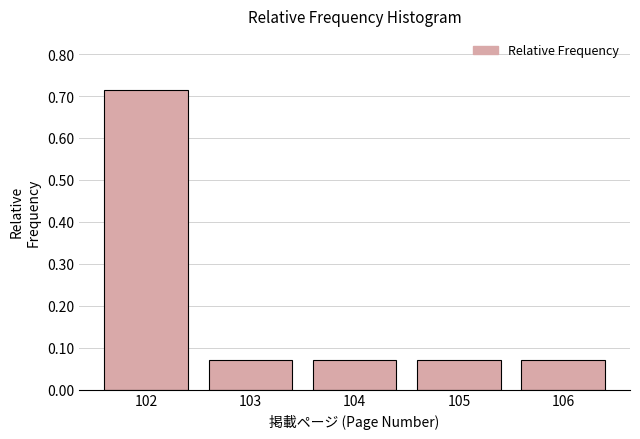

What is the difference between the maximum and minimum values?

0.6